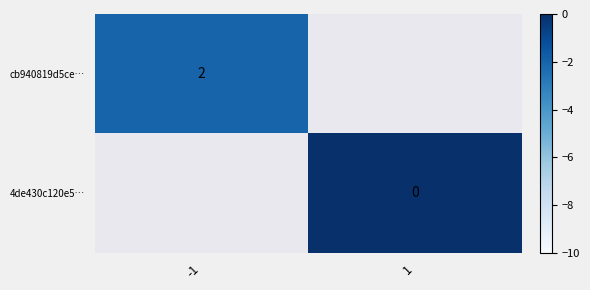

What is the smallest value displayed?

-2.0